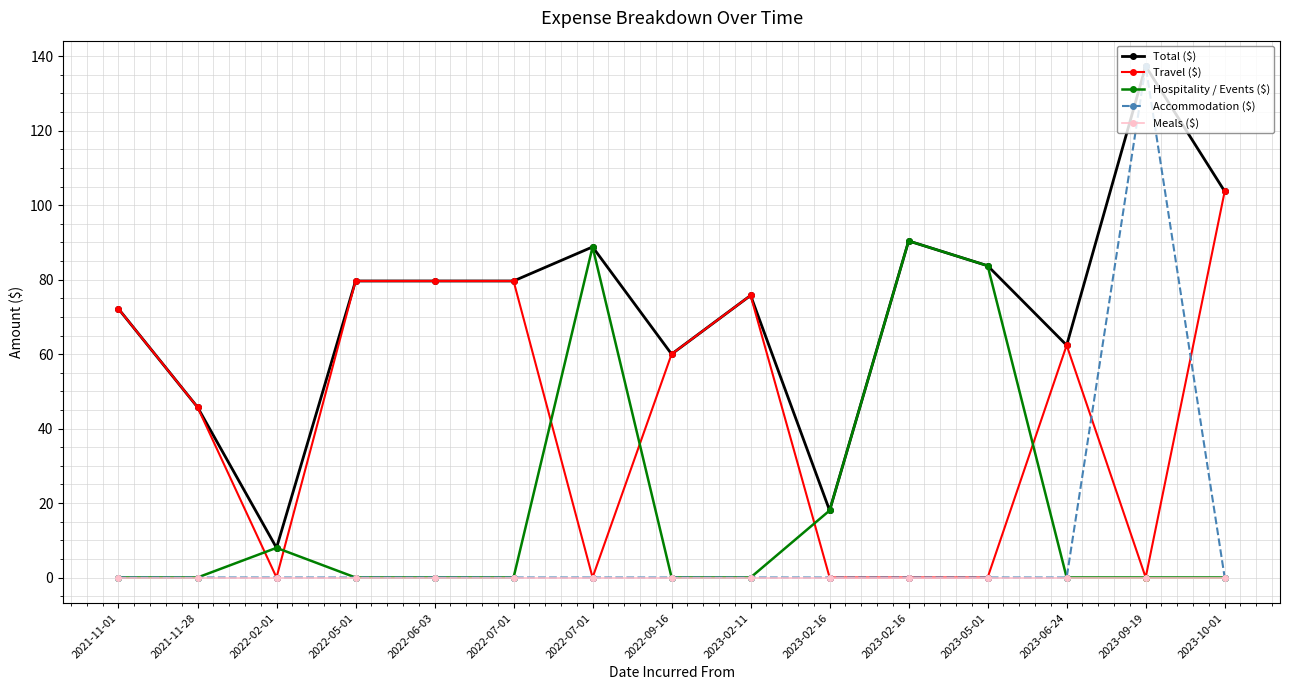

The Meals ($) series shows 0.0 at 2022-07-01. True or false?

True